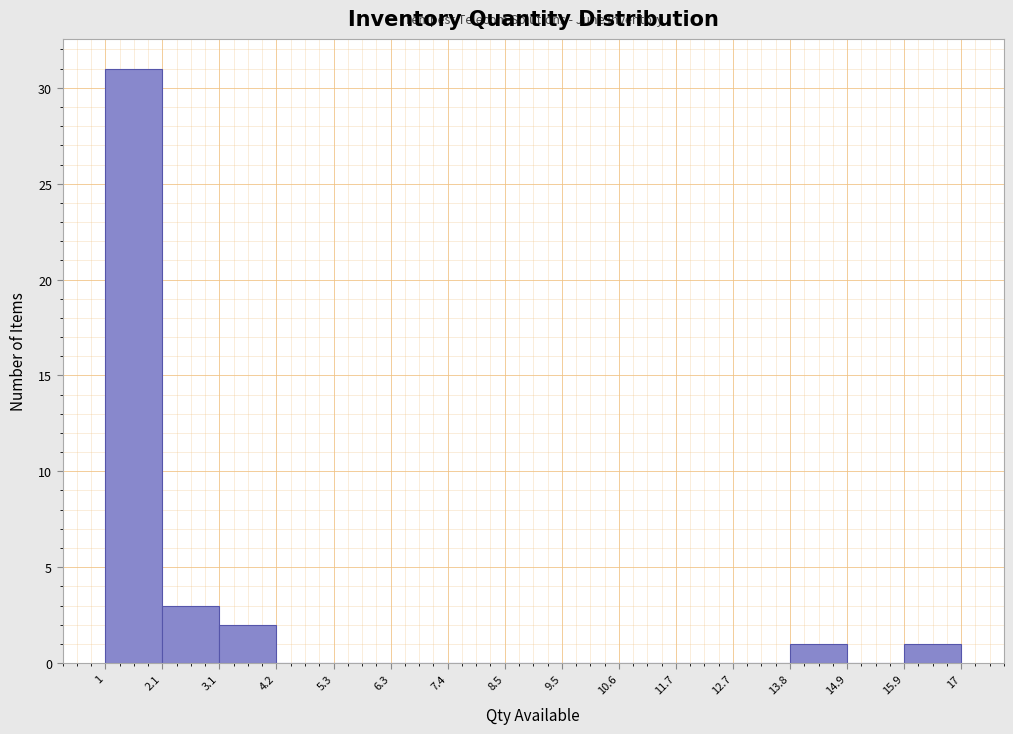

How tall is the bar that spans 1 to 2.1 on the x-axis? The values are not printed on the chart, so give them approximately, as read against the axis.

31